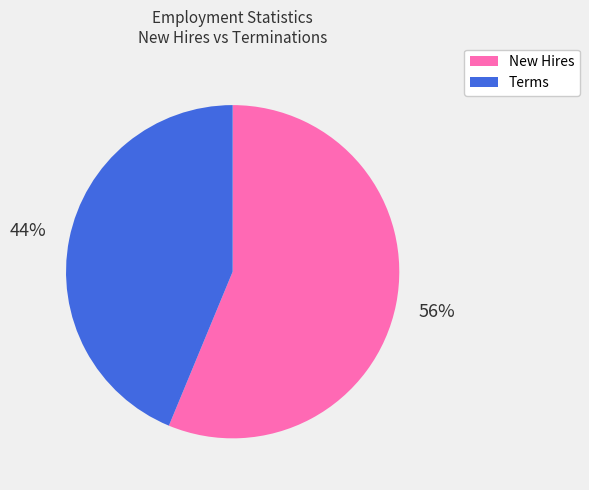

Combined, do New Hires and Terms account for over 50%?

Yes